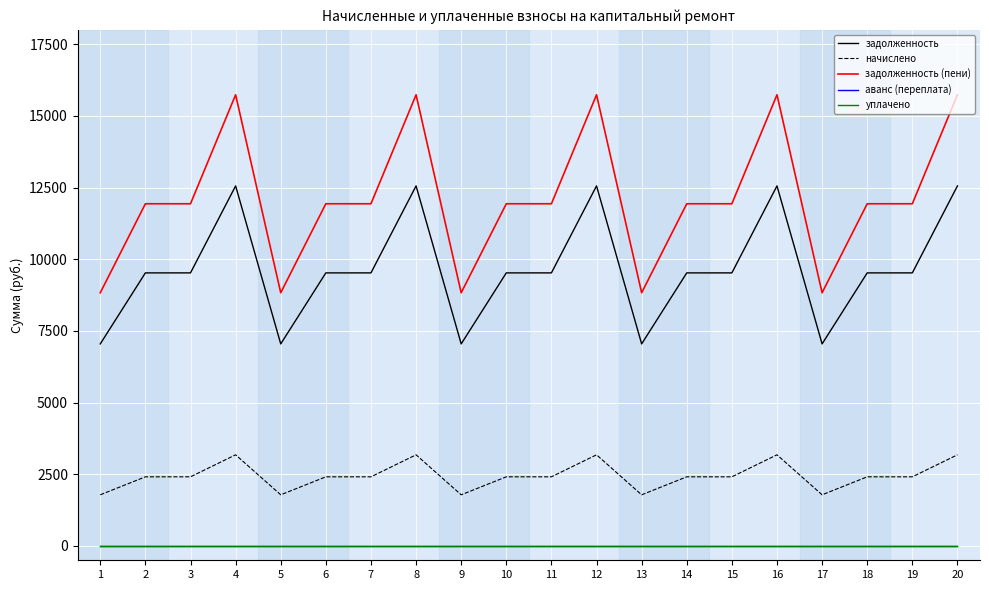

At which label is аванс (переплата) closest to 0?

1